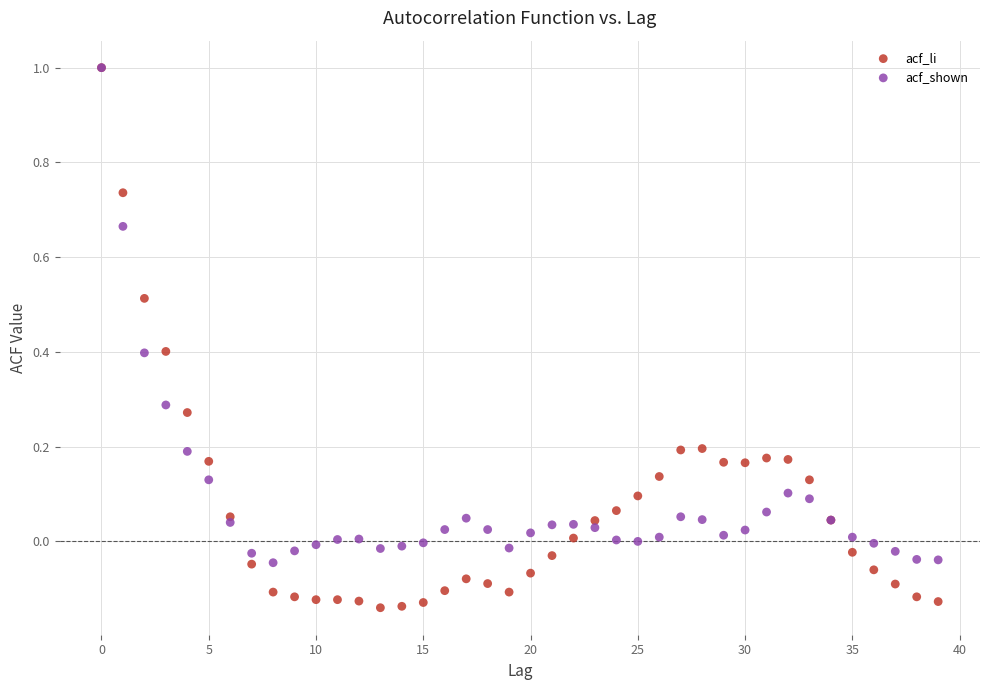

Which series contains the lowest Y value?

acf_li